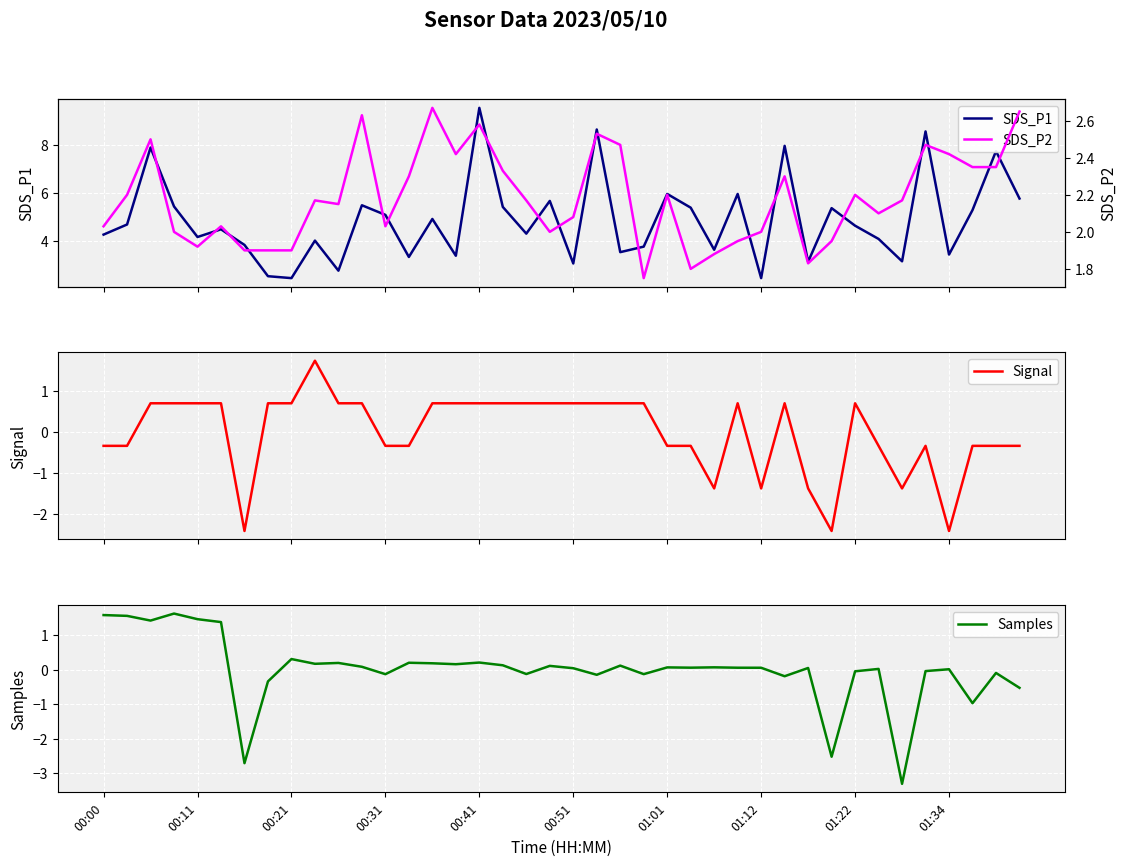

What is the maximum value for SDS_P1?

9.6